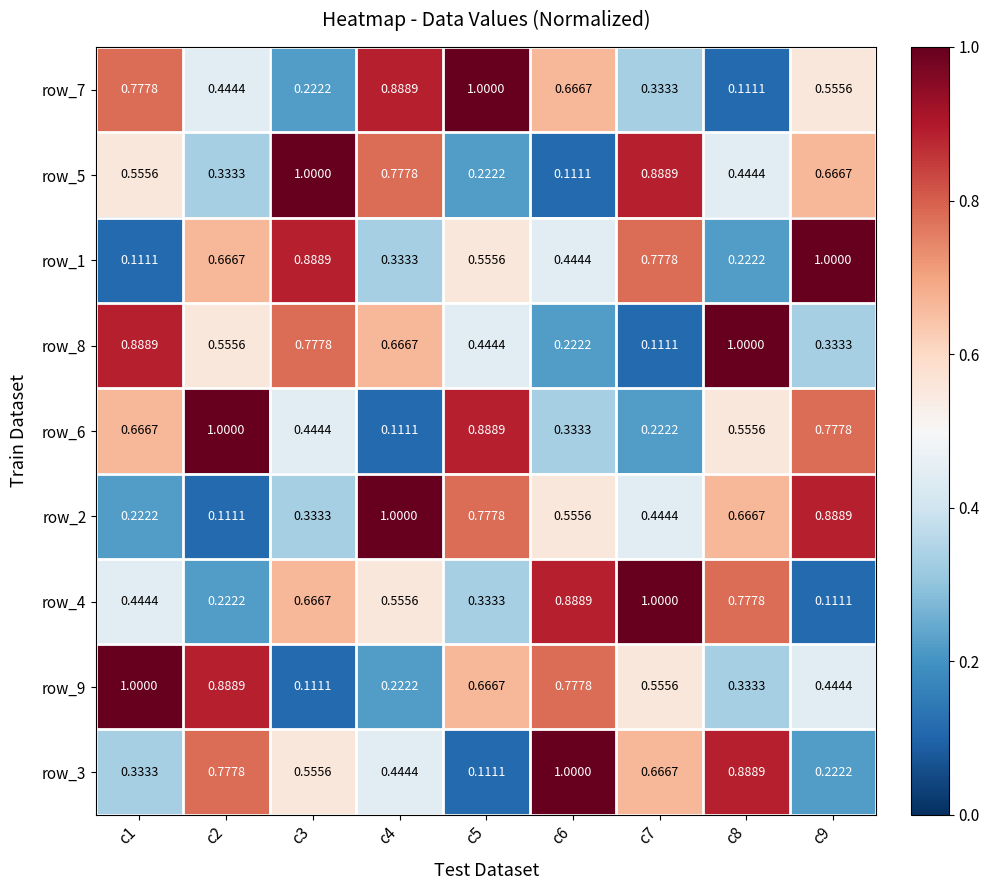

Is the value of row_5 at c6 greater than the value of row_4 at c3?

No